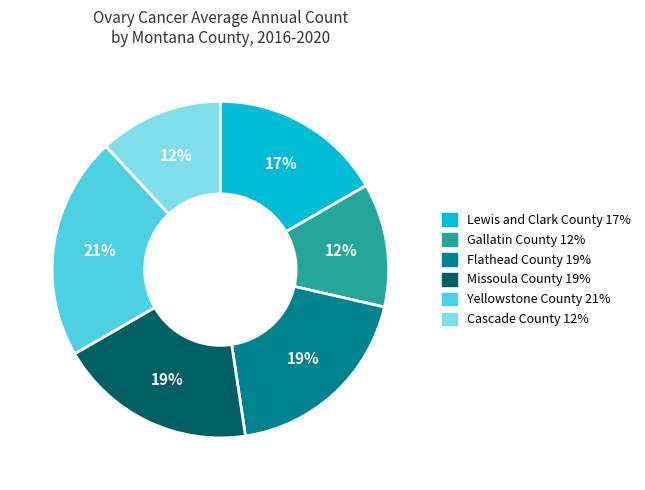

Which category has the biggest portion of the pie?

Yellowstone County